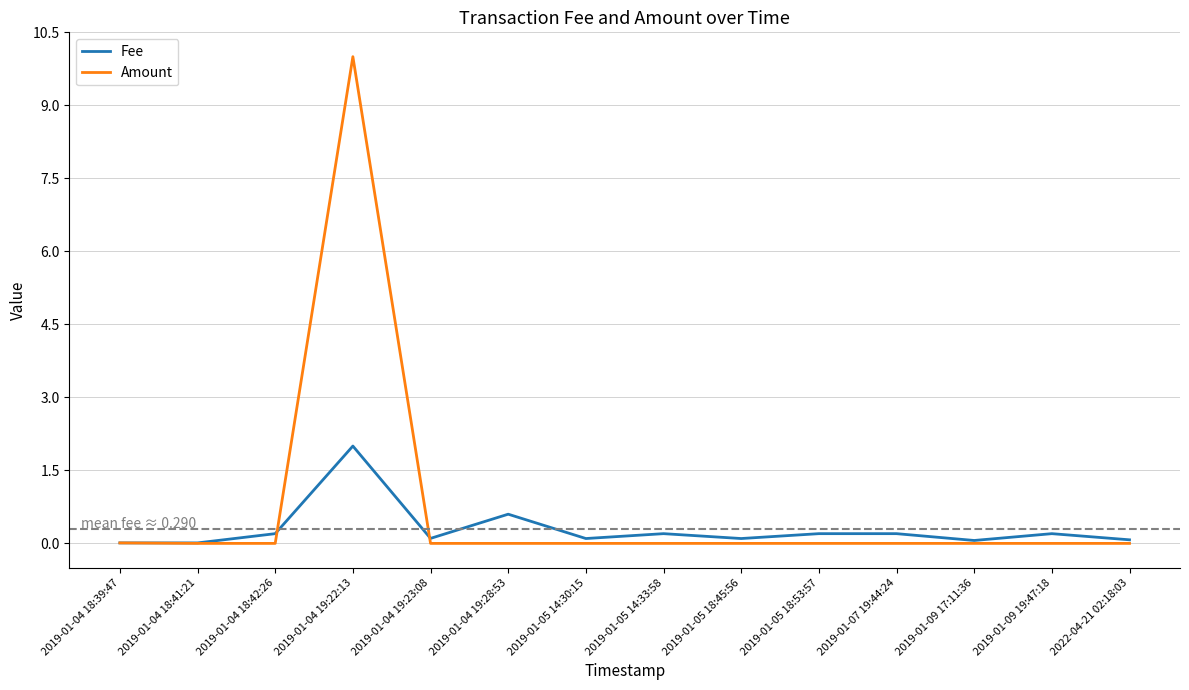

At which category is the sum across all series the highest?

2019-01-04 19:22:13